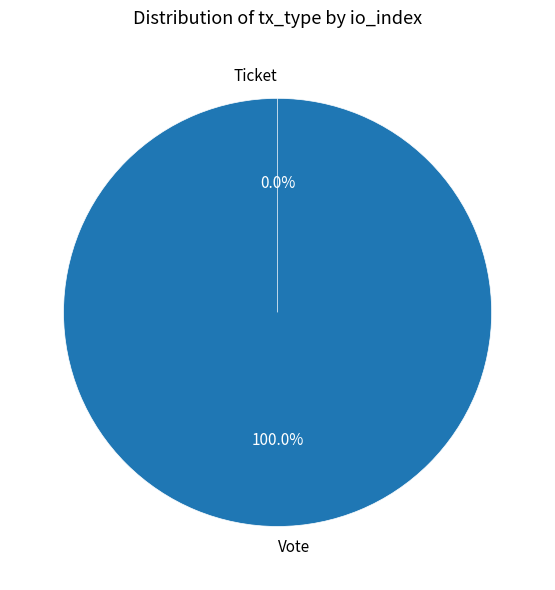

Which category accounts for the majority?

Vote (io_index=1)